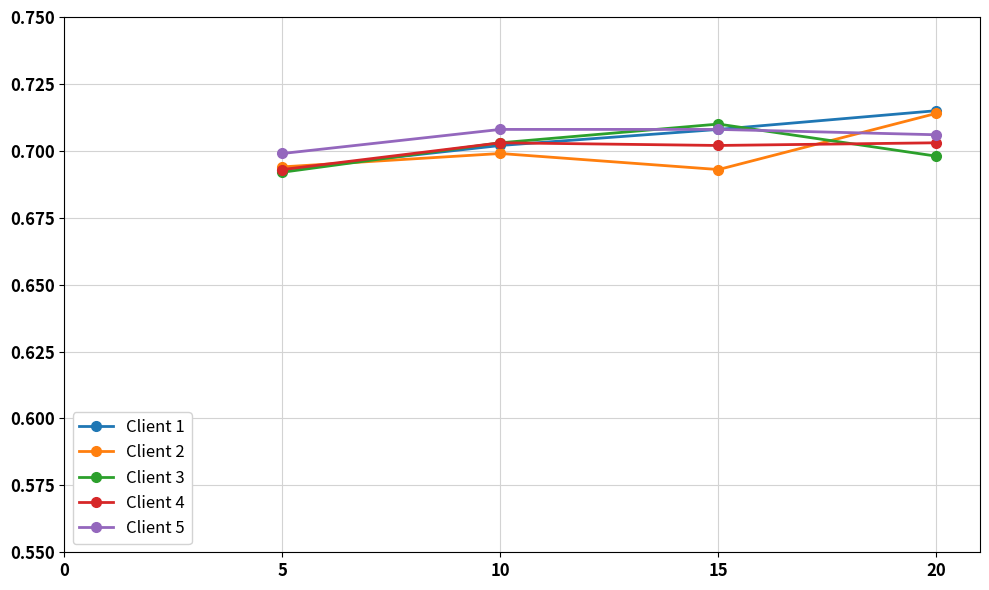

How many intersections are there between Client 3 and Client 2?

2